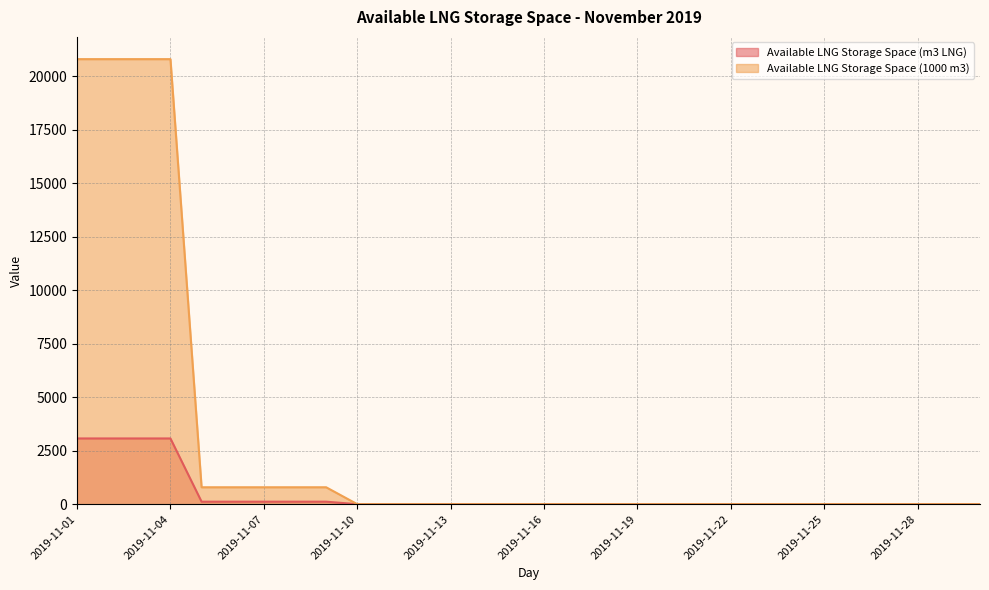

What are all the series names shown in the legend?

Available LNG Storage Space (m3 LNG), Available LNG Storage Space (1000 m3)